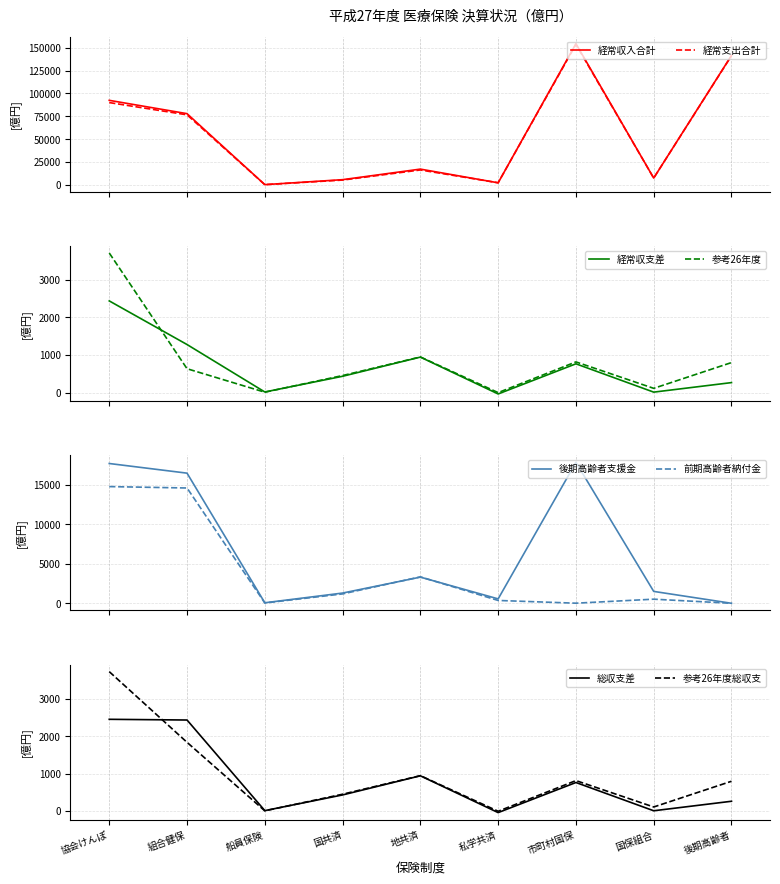

What position from the right is 市町村国保?

3